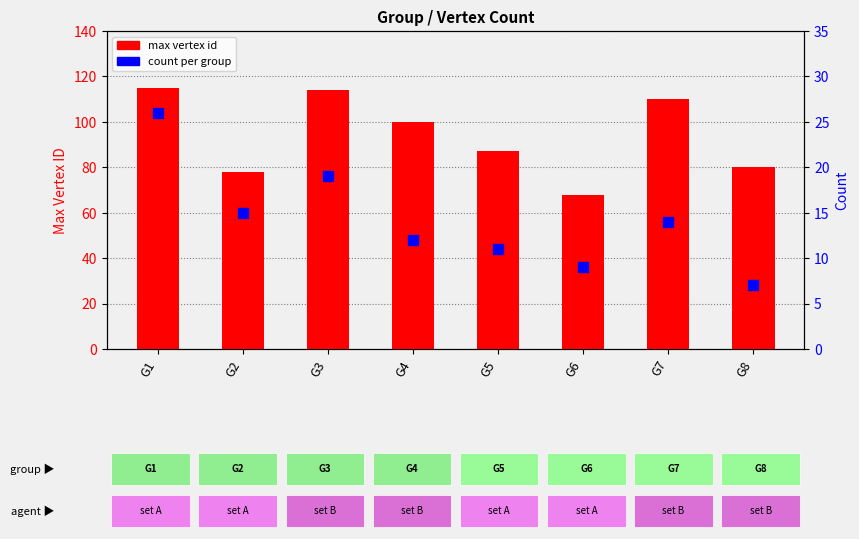

At how many categories does at least one series exceed 95?

4